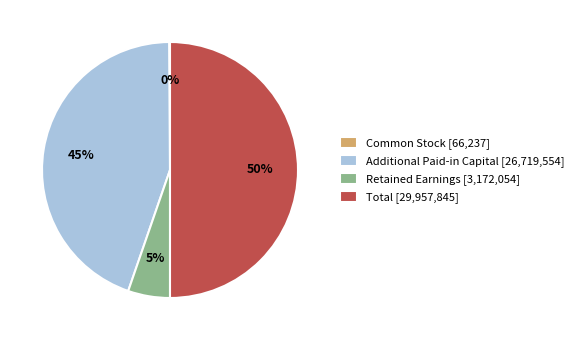

Does Additional Paid-in Capital [26,719,554] account for over 50% of the chart?

No